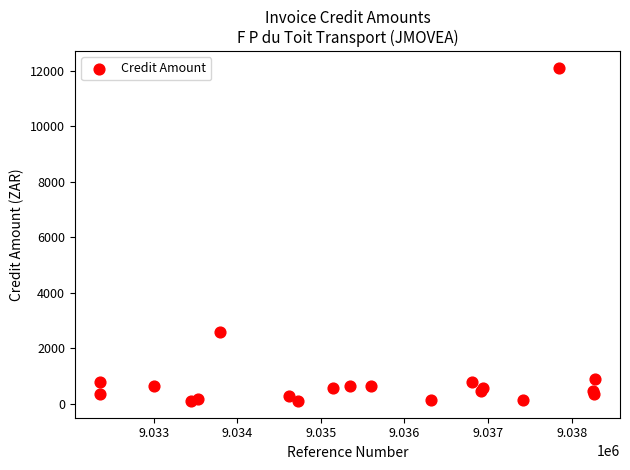

What Y value in the scatter plot is closest to 6100?

2579.8